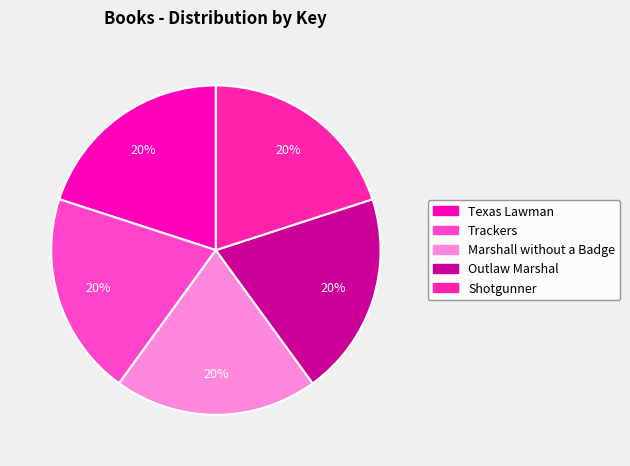

The Shotgunner slice represents 31% of the pie. True or false?

False